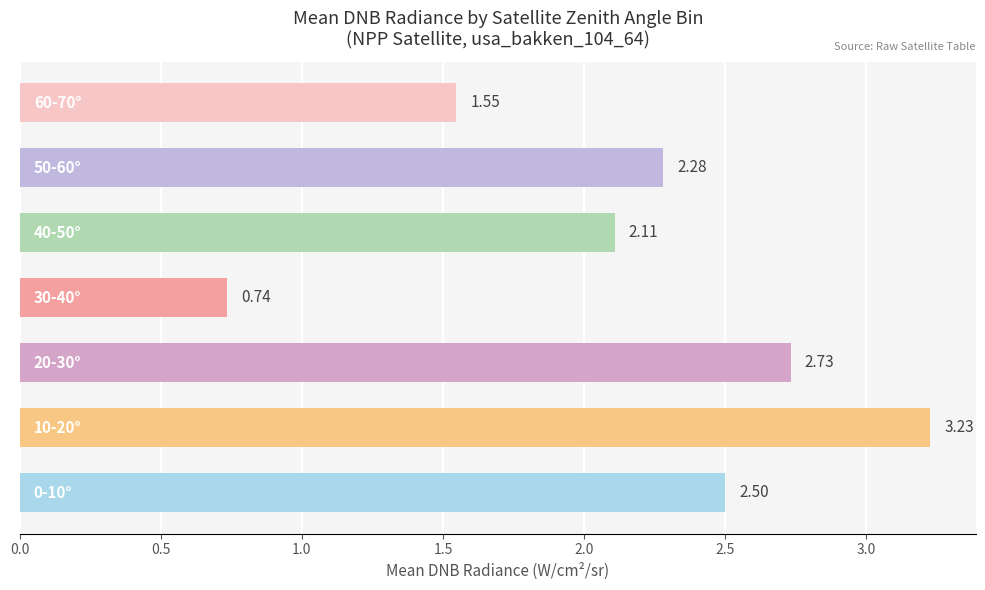

What is the difference between the maximum and minimum values?

2.5